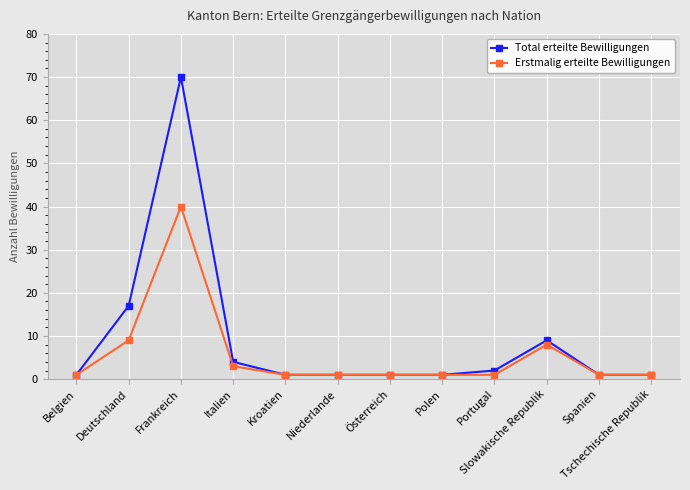

Read the Erstmalig erteilte Bewilligungen value at Kroatien.

1